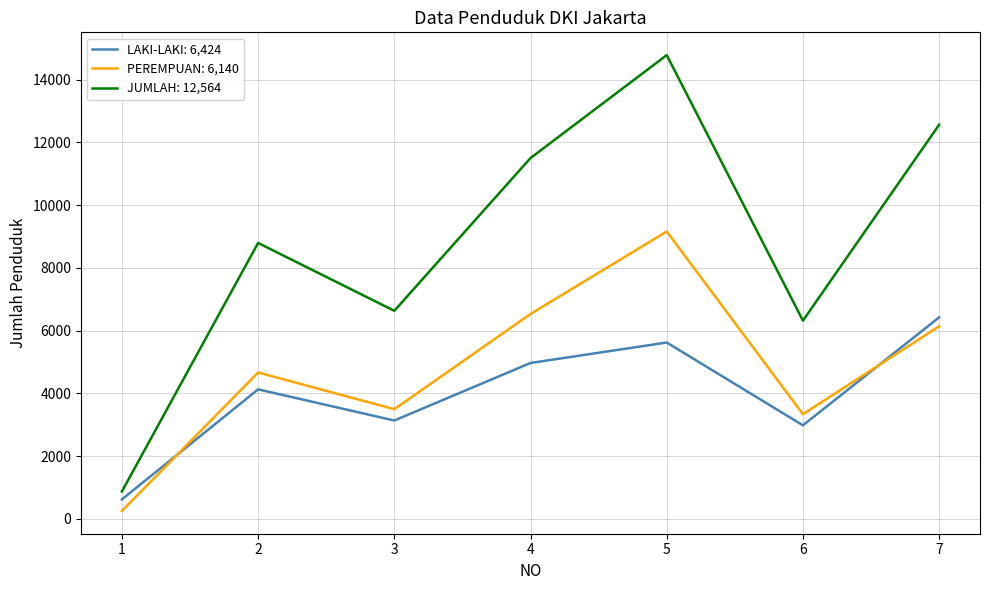

Between 6 and 7, which series saw the biggest shift?

JUMLAH: 12,564